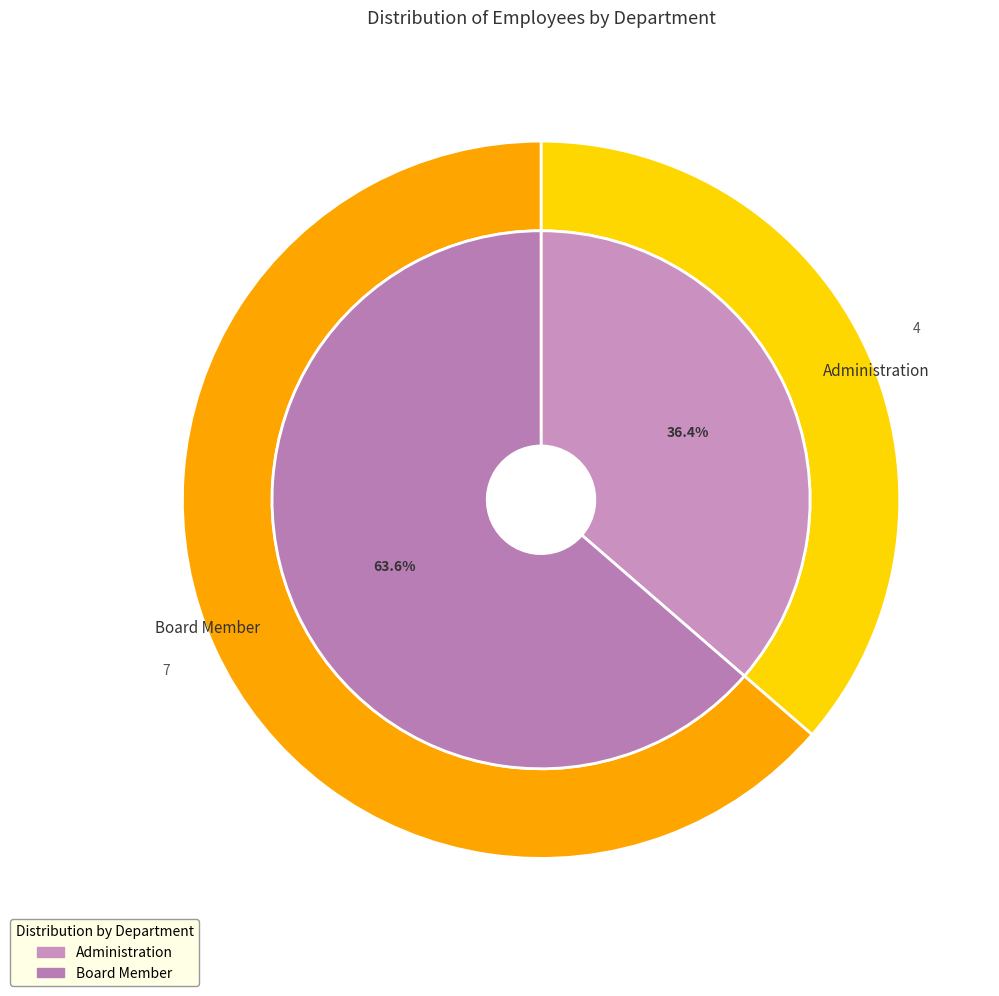

True or false: Board Member accounts for 64% of the total.

True